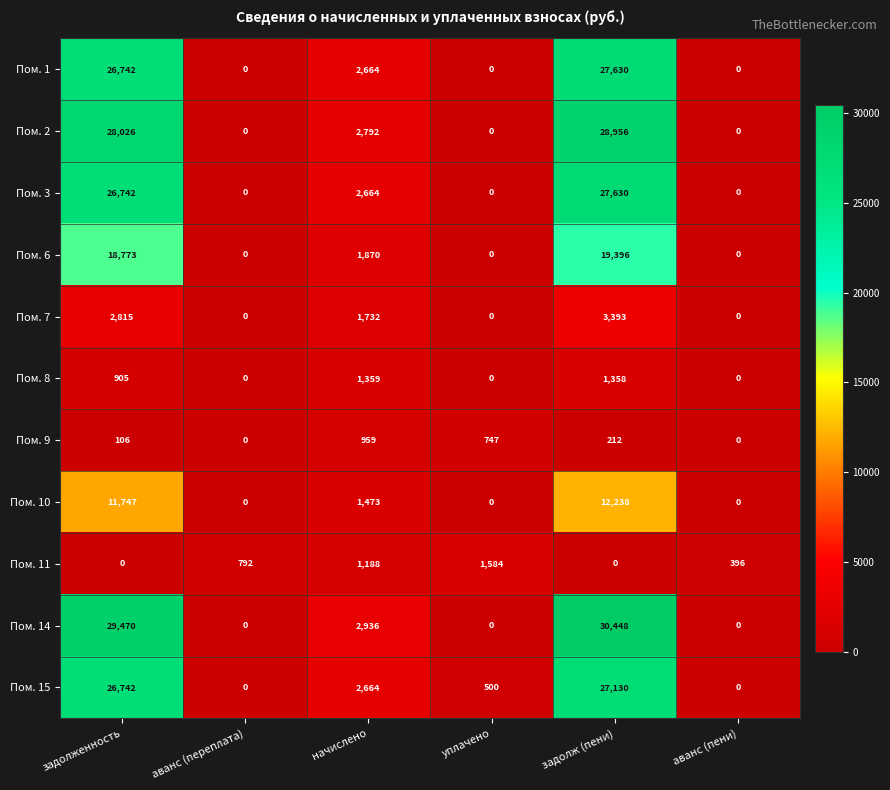

Which category has the highest value in the Пом. 14 series?

задолж (пени)